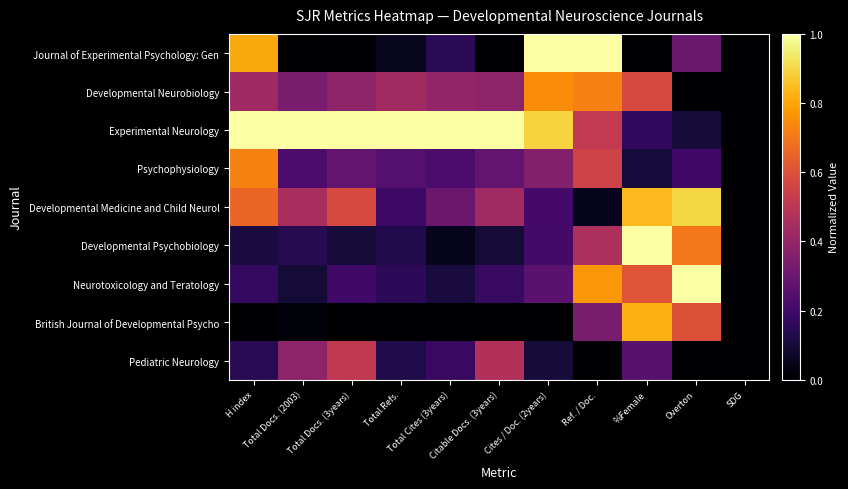

At which category does the chart reach its peak across all series?

Cites / Doc. (2years)